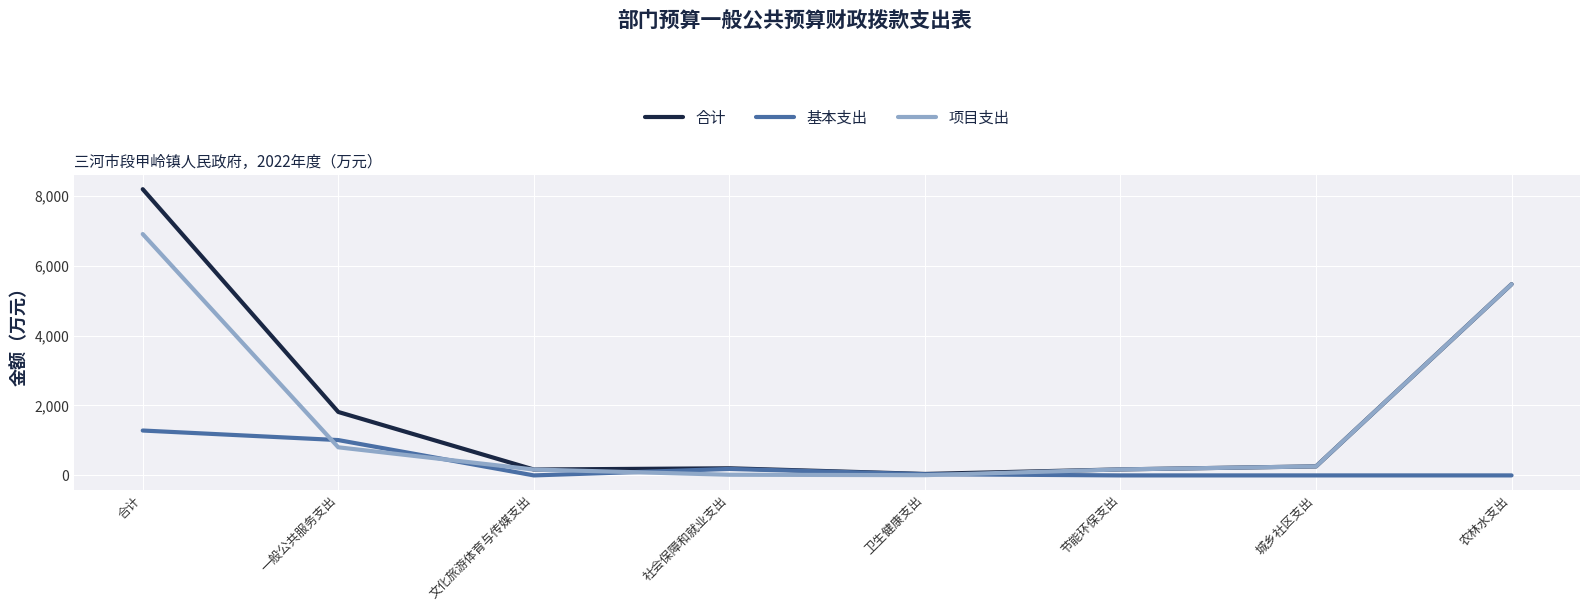

What value does the 合计 series have at 城乡社区支出?

257.9